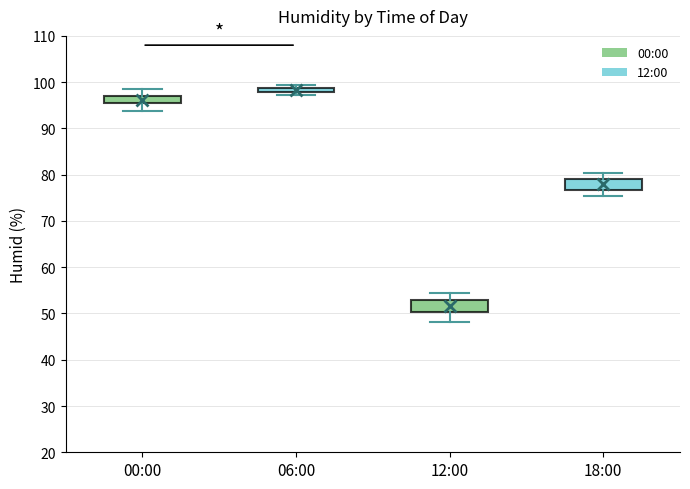

Where is the upper edge of the box for 18:00 on the y-axis? The values are not printed on the chart, so give them approximately, as read against the axis.

79